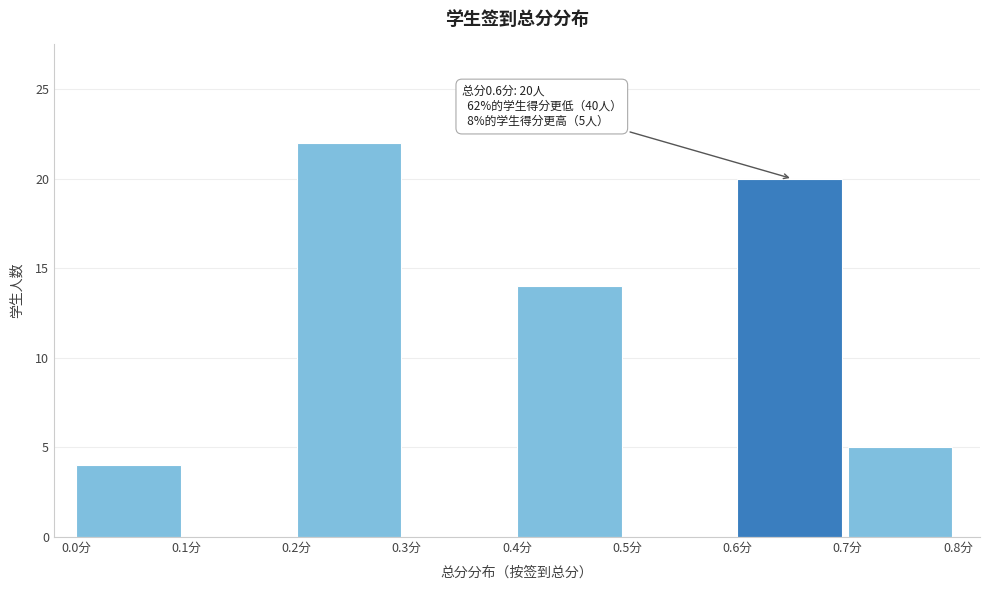

Over which range of the x-axis is the bar tallest?

0.2 to 0.3